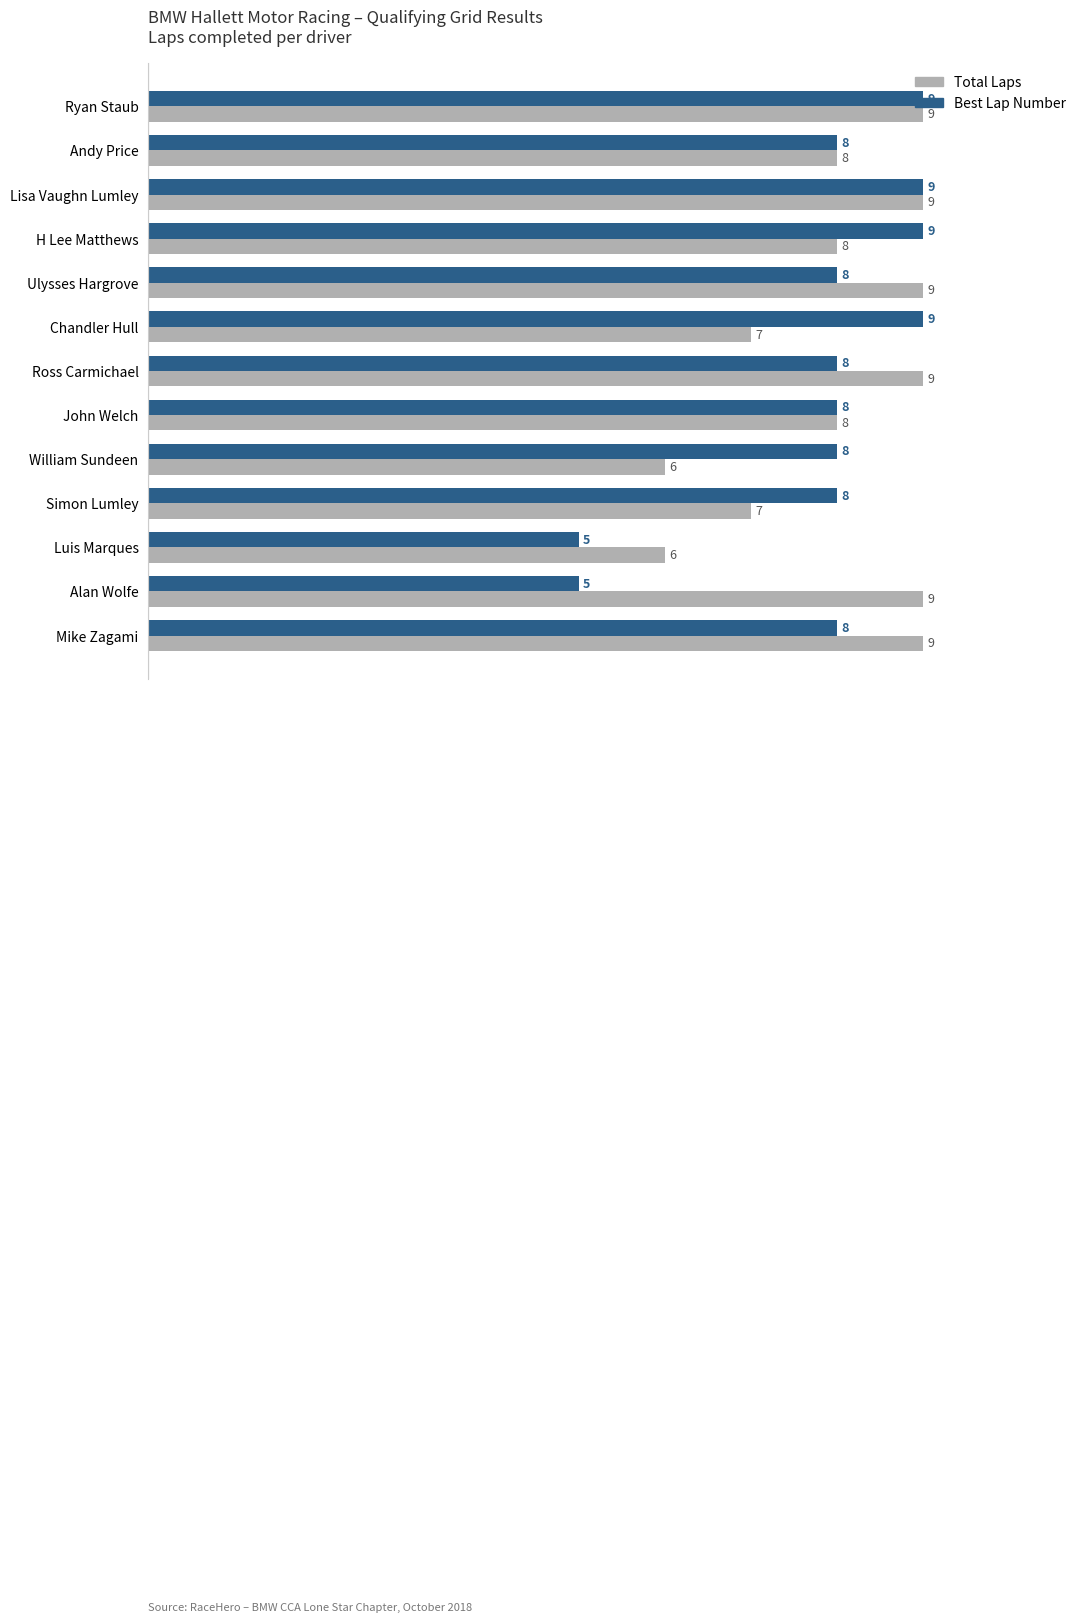

What are all the series names shown in the legend?

Total Laps, Best Lap Number